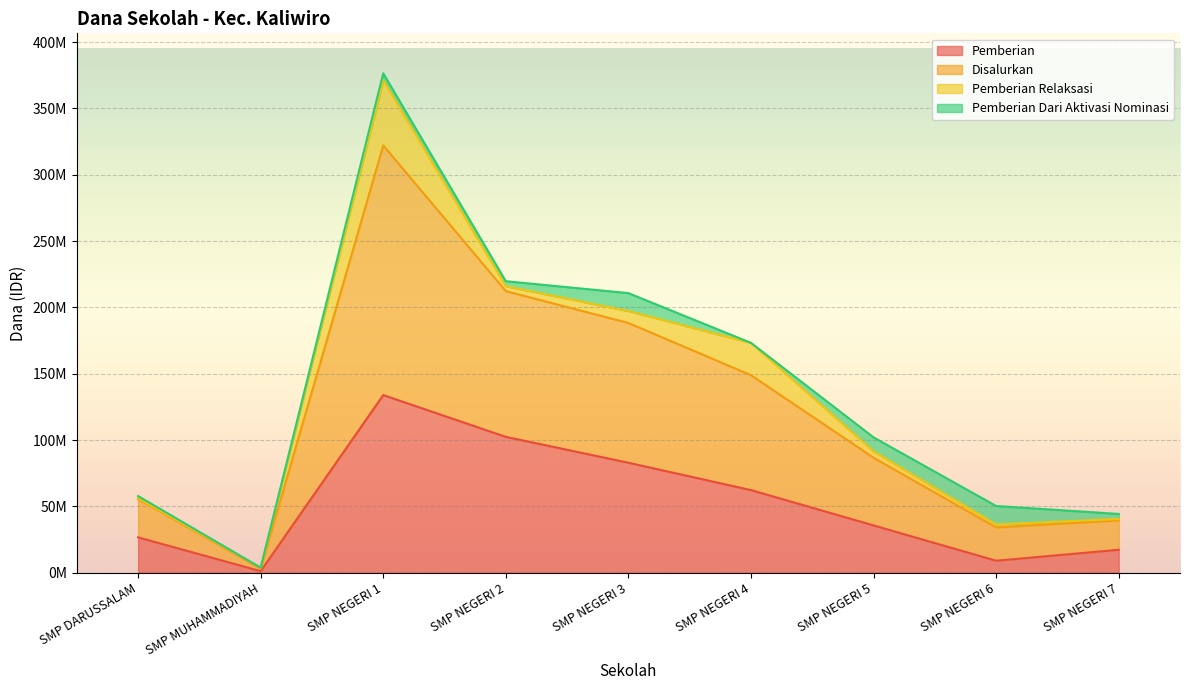

The value of Pemberian at SMP NEGERI 6 is 9000000. True or false?

True